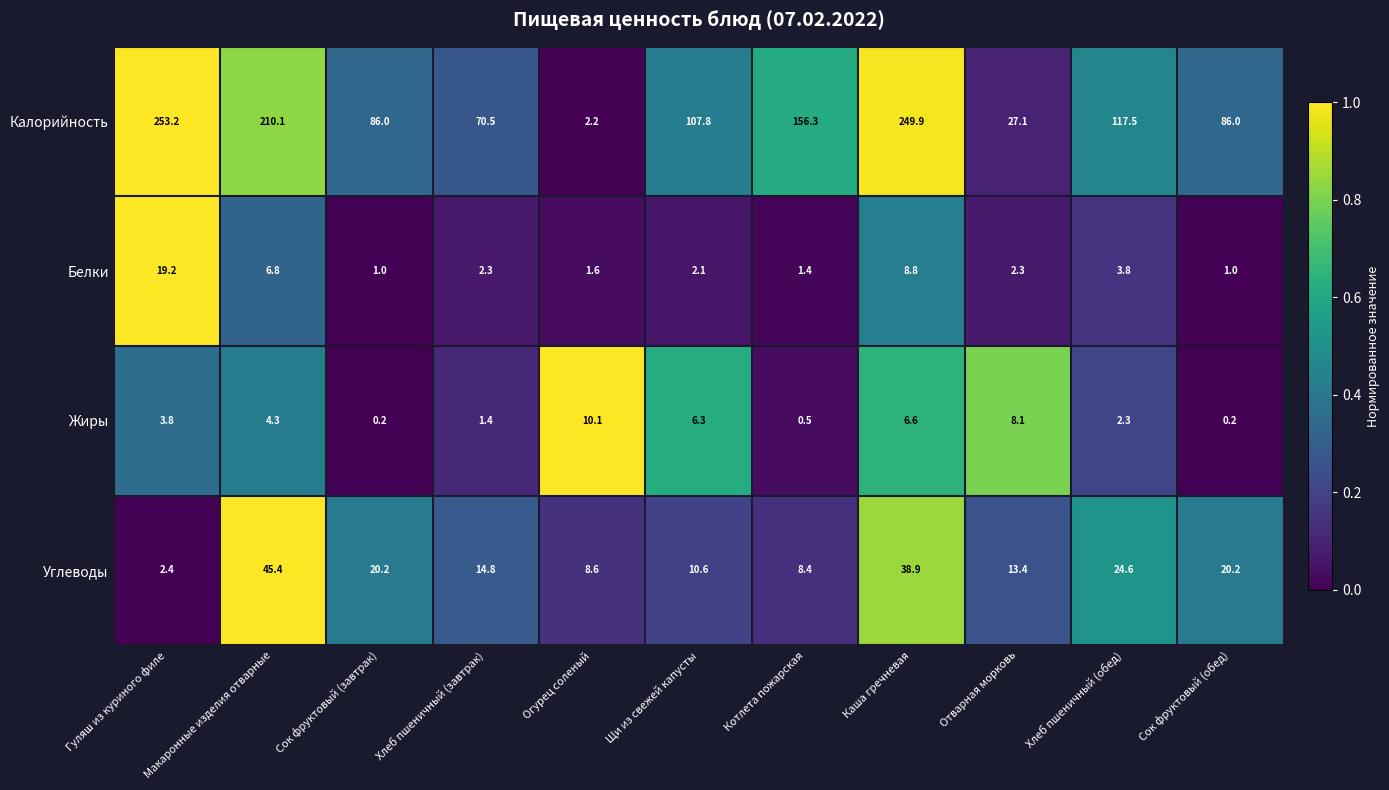

What is the total value across all series at Хлеб пшеничный (обед)?

148.2